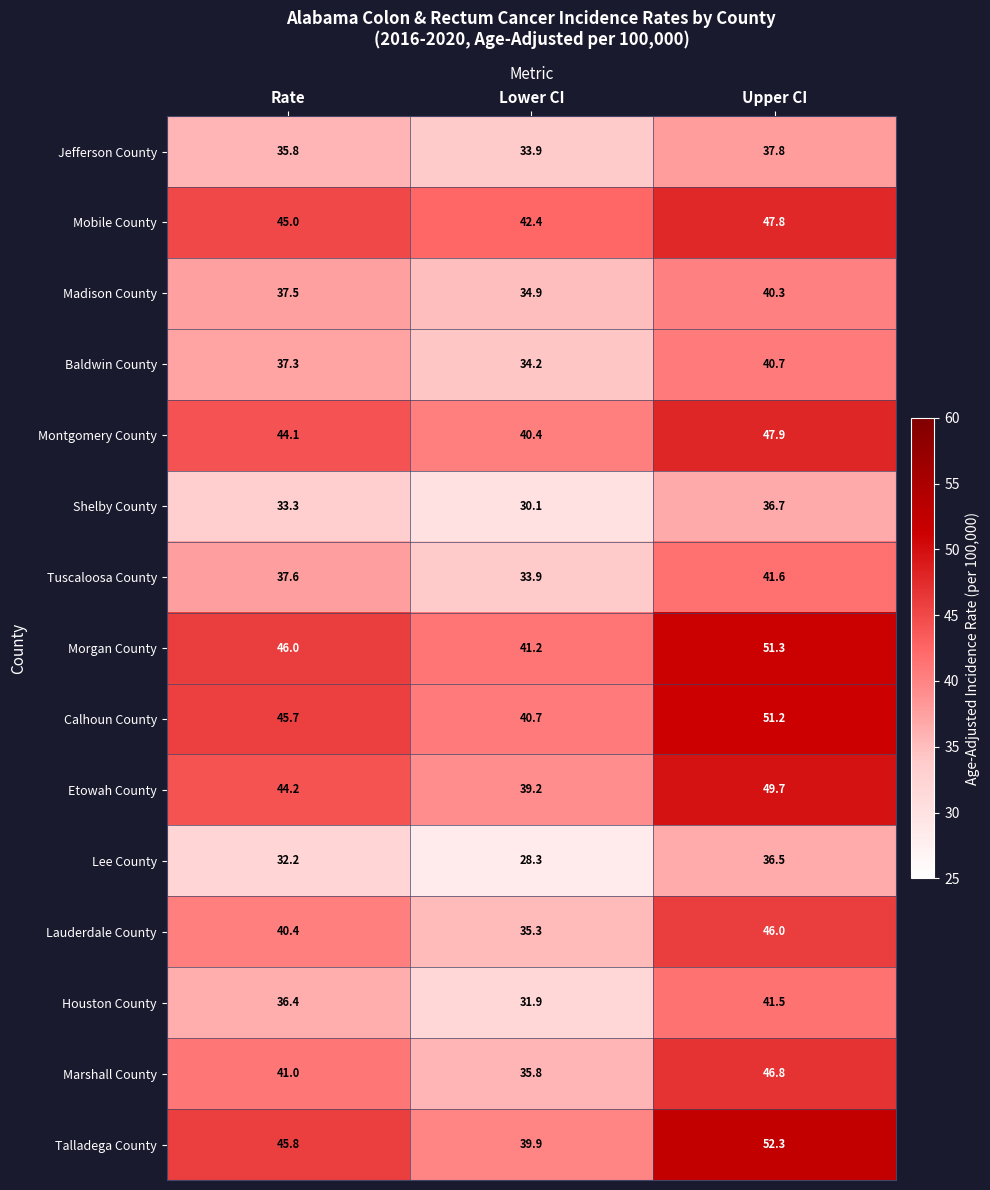

Which series has the largest total across all categories?

Morgan County